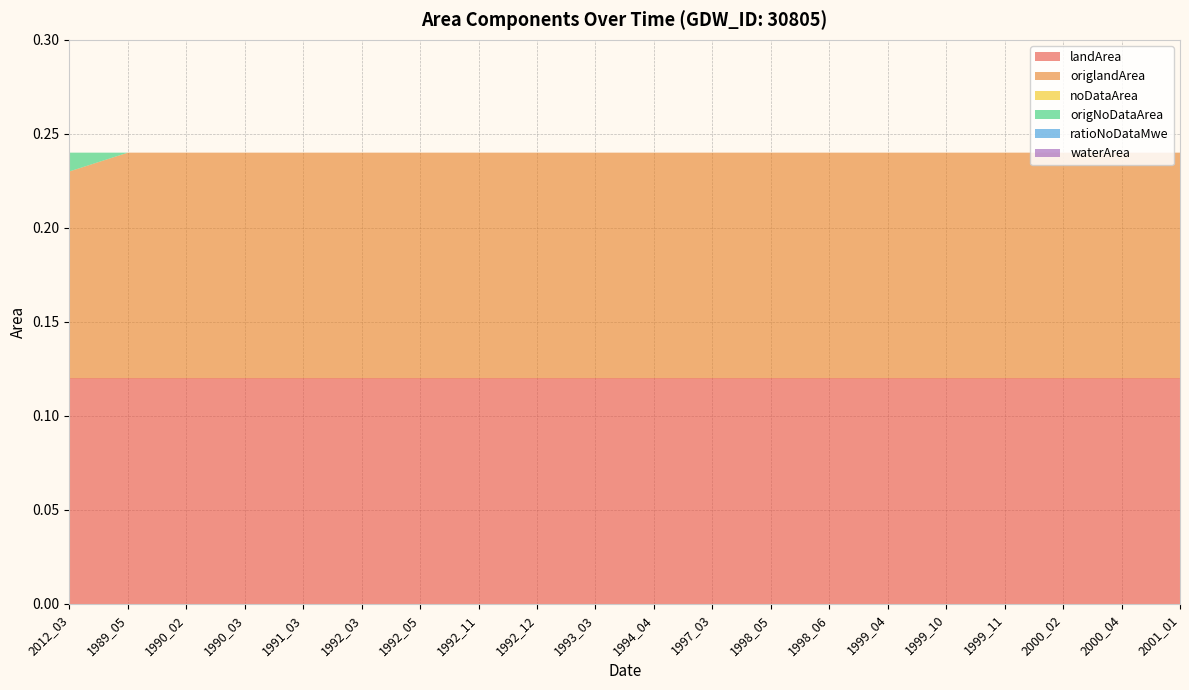

Reading left to right, extract all data points from this chart.

landArea: 0.1	0.1	0.1	0.1	0.1	0.1	0.1	0.1	0.1	0.1	0.1	0.1	0.1	0.1	0.1	0.1	0.1	0.1	0.1	0.1
origlandArea: 0.1	0.1	0.1	0.1	0.1	0.1	0.1	0.1	0.1	0.1	0.1	0.1	0.1	0.1	0.1	0.1	0.1	0.1	0.1	0.1
noDataArea: 0.0	0.0	0.0	0.0	0.0	0.0	0.0	0.0	0.0	0.0	0.0	0.0	0.0	0.0	0.0	0.0	0.0	0.0	0.0	0.0
origNoDataArea: 0.0	0.0	0.0	0.0	0.0	0.0	0.0	0.0	0.0	0.0	0.0	0.0	0.0	0.0	0.0	0.0	0.0	0.0	0.0	0.0
ratioNoDataMwe: 0.0	0.0	0.0	0.0	0.0	0.0	0.0	0.0	0.0	0.0	0.0	0.0	0.0	0.0	0.0	0.0	0.0	0.0	0.0	0.0
waterArea: 0.0	0.0	0.0	0.0	0.0	0.0	0.0	0.0	0.0	0.0	0.0	0.0	0.0	0.0	0.0	0.0	0.0	0.0	0.0	0.0